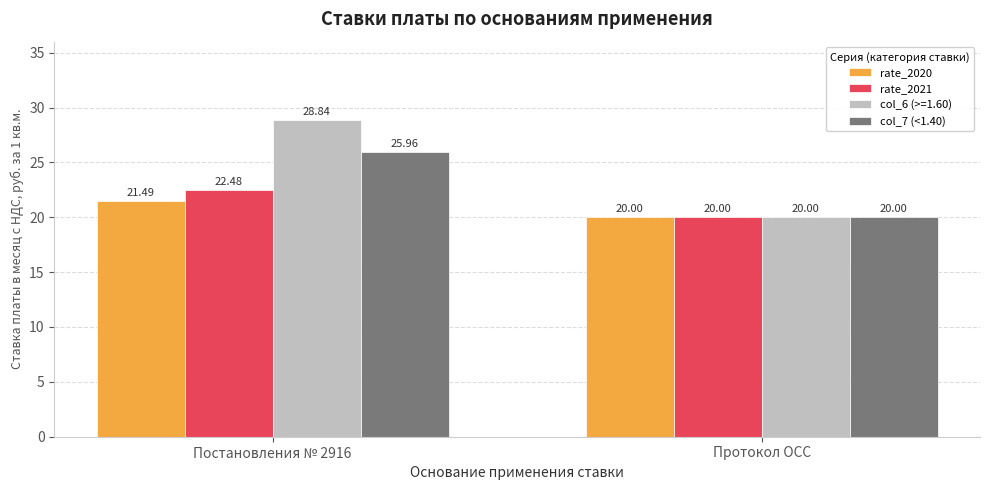

Is it true that rate_2020 equals 37.3 at Постановления № 2916?

False